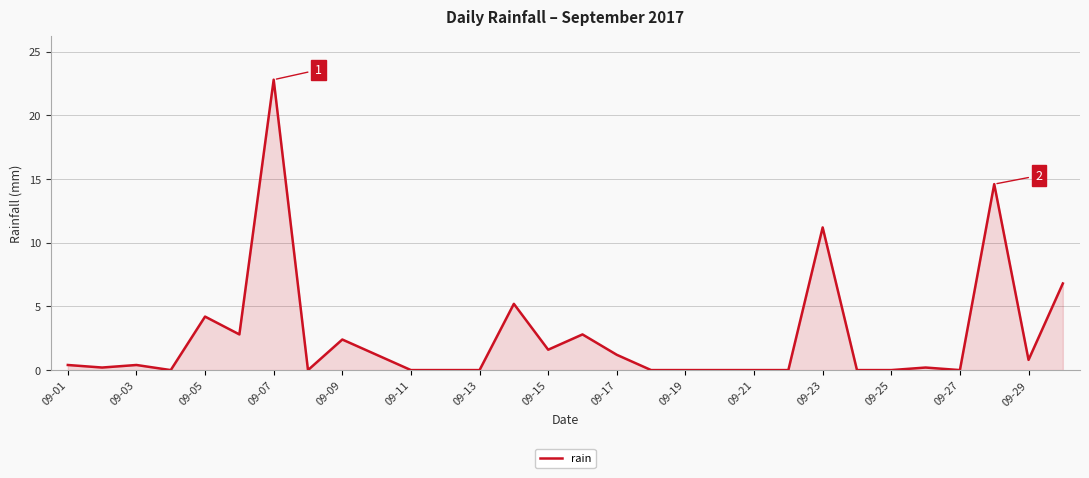

What is the greatest value displayed?

22.8